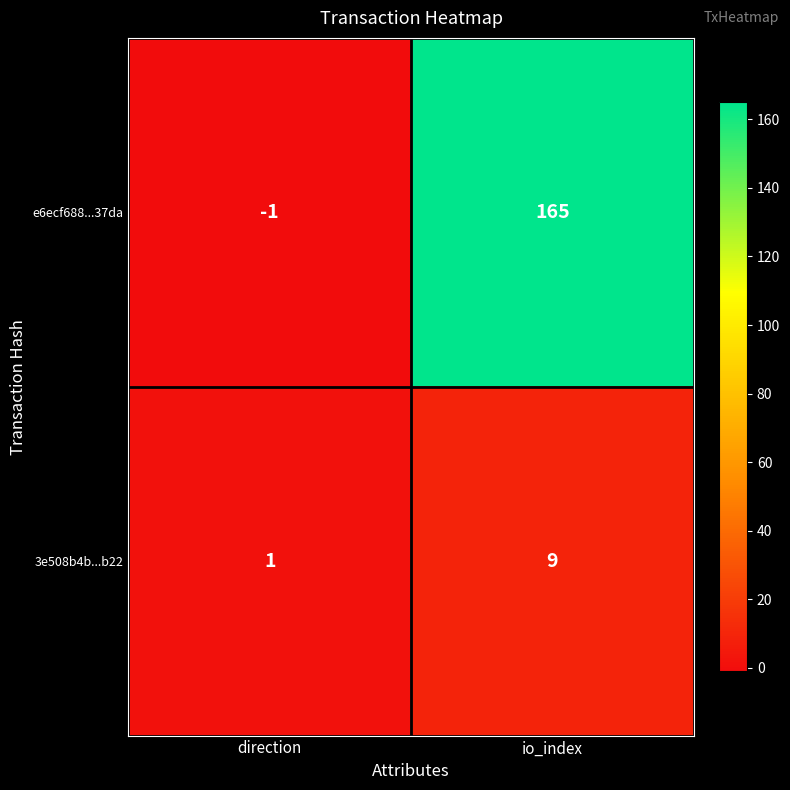

At which label is 3e508b4b...b22 closest to 5?

direction